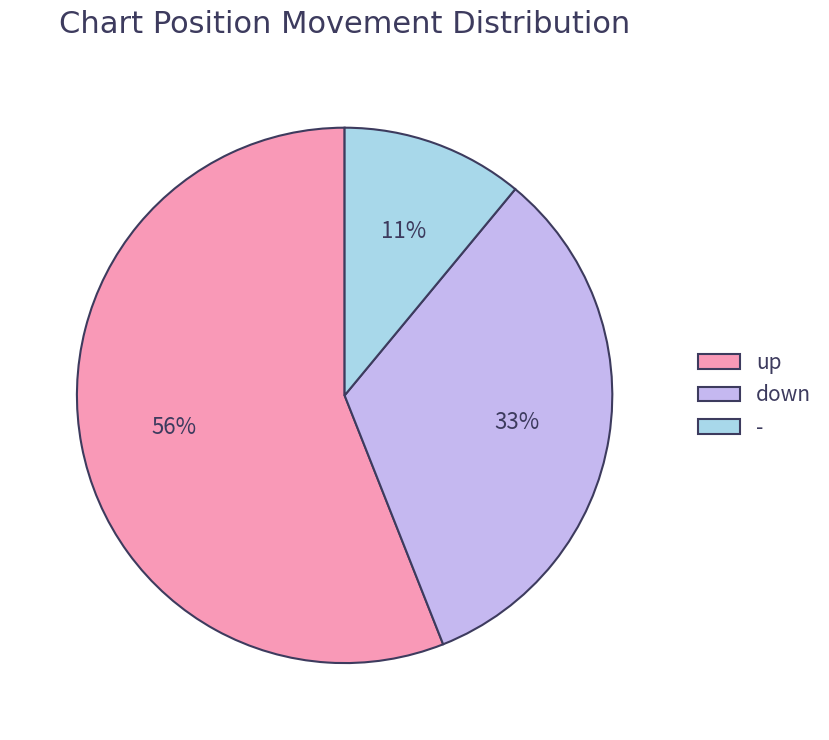

Is it true that up is 56% of the pie?

True